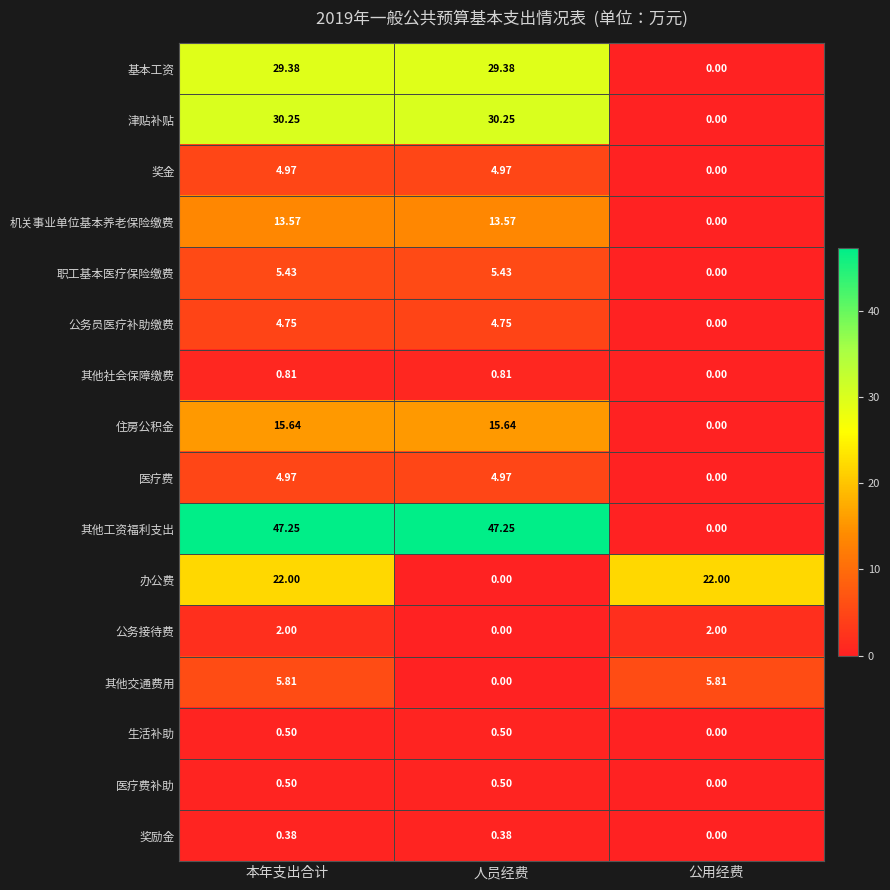

At which label does 基本工资 first exceed 29?

本年支出合计